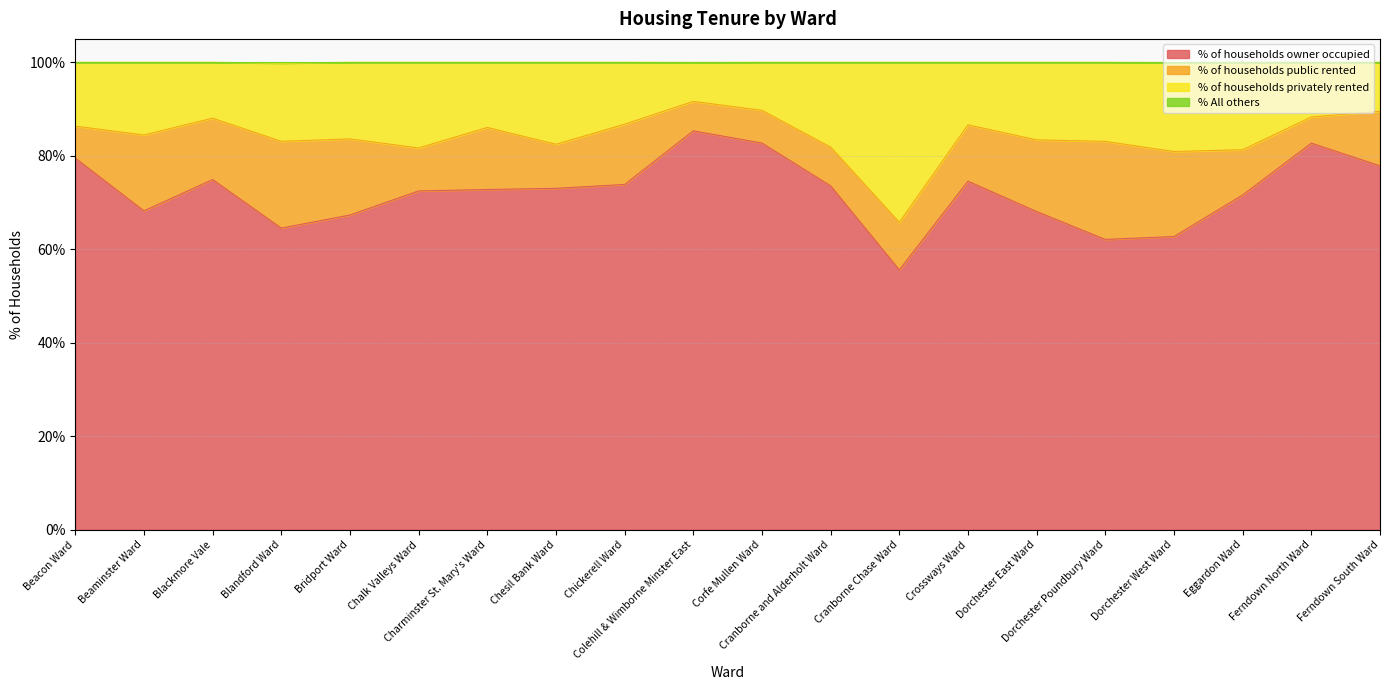

What is the lowest value of the % of households owner occupied series?

55.6